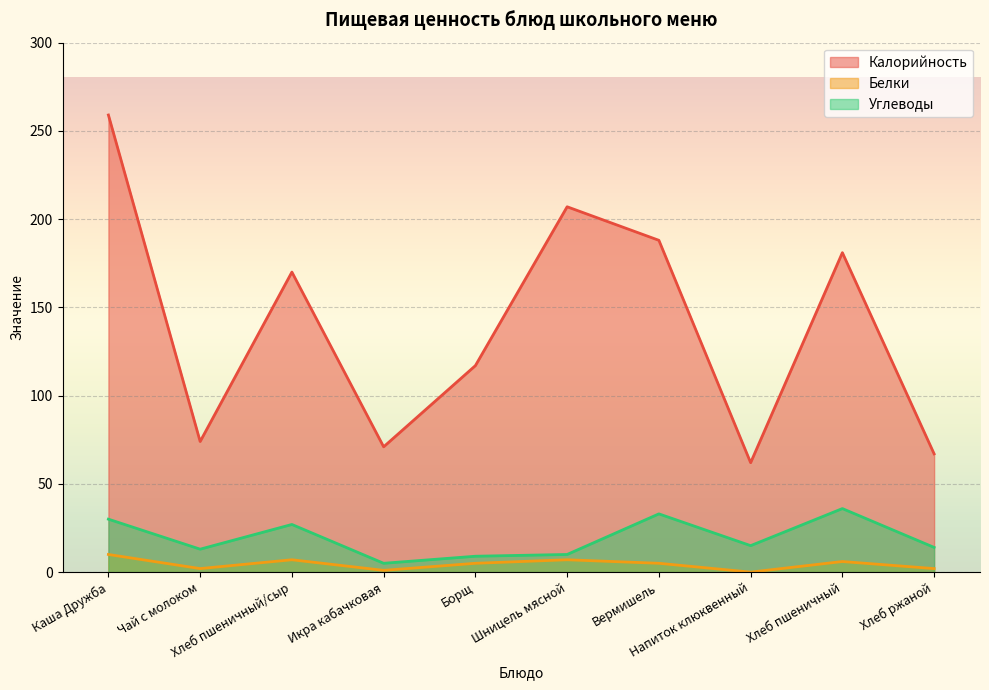

Does the chart display data point markers on the line(s)?

No